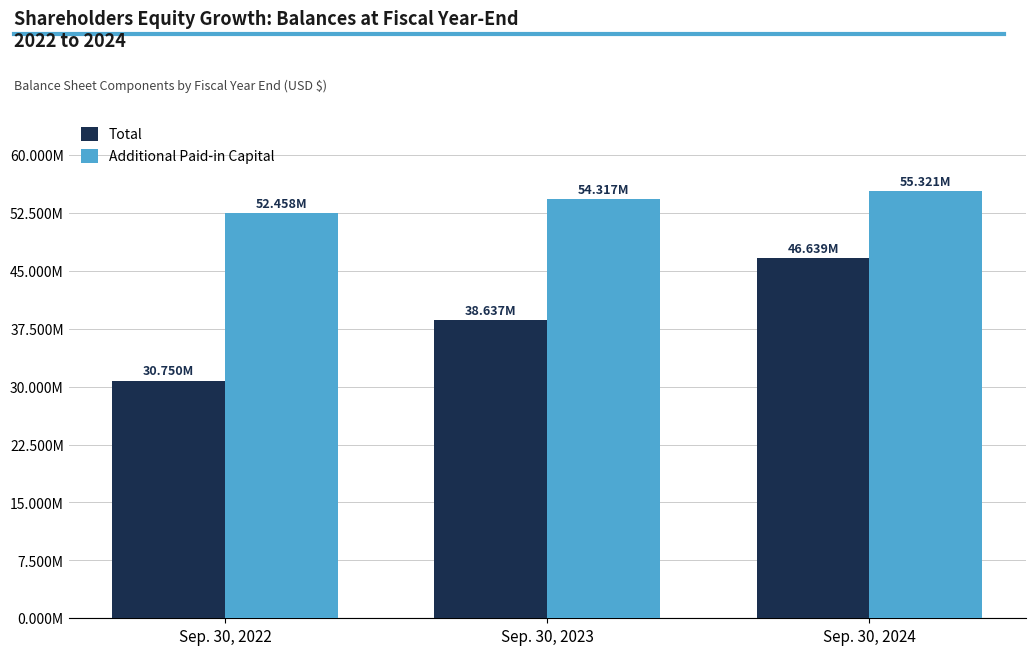

Which series changed the most between Sep. 30, 2022 and Sep. 30, 2024?

Total